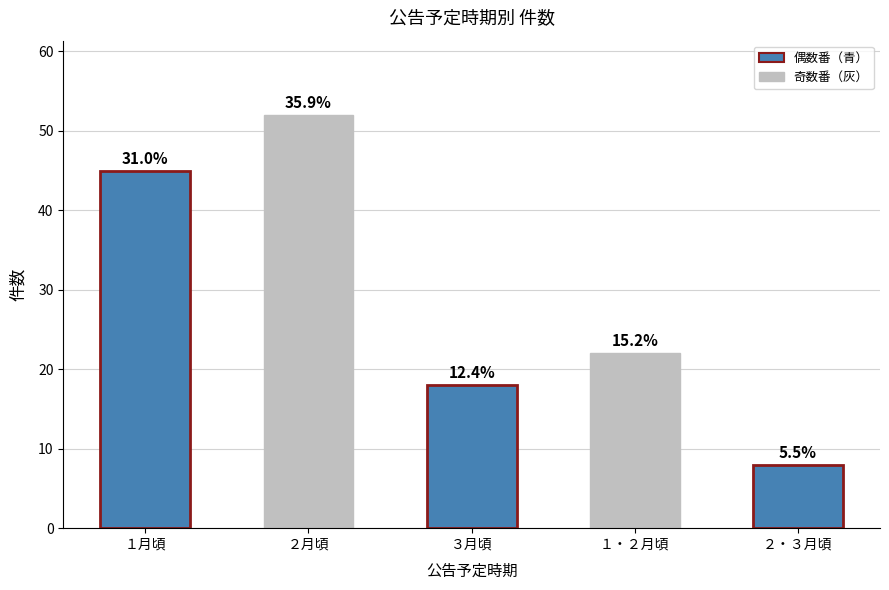

The value at ２月頃 is 52. True or false?

True